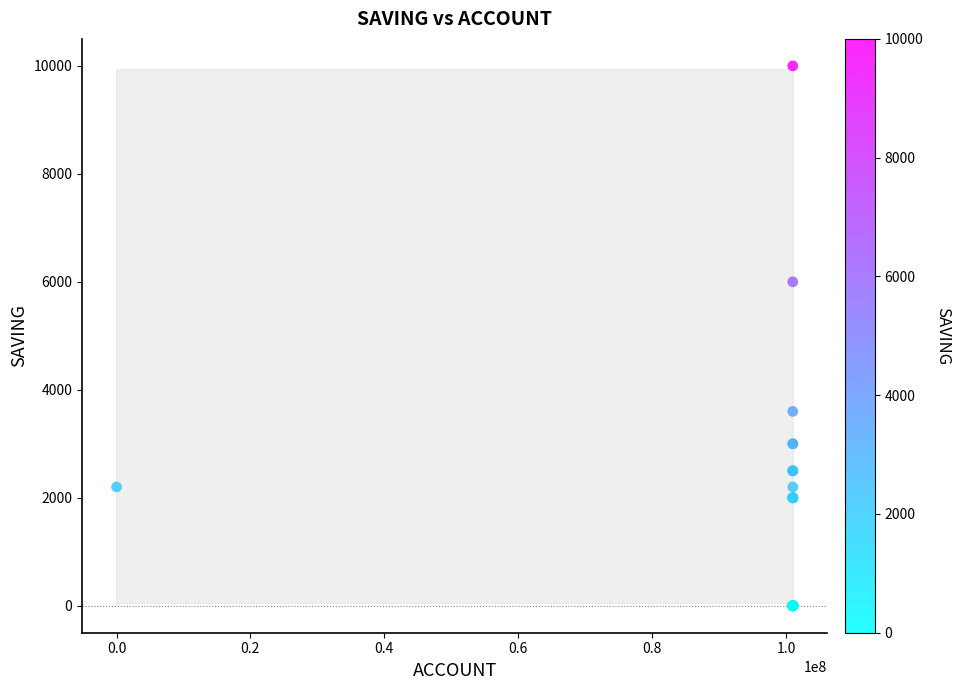

What Y value in the scatter plot is closest to 5000?

6000